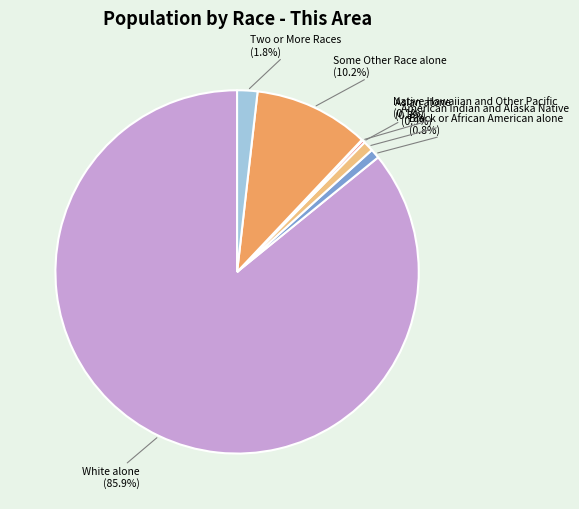

Which slice is the largest?

White alone